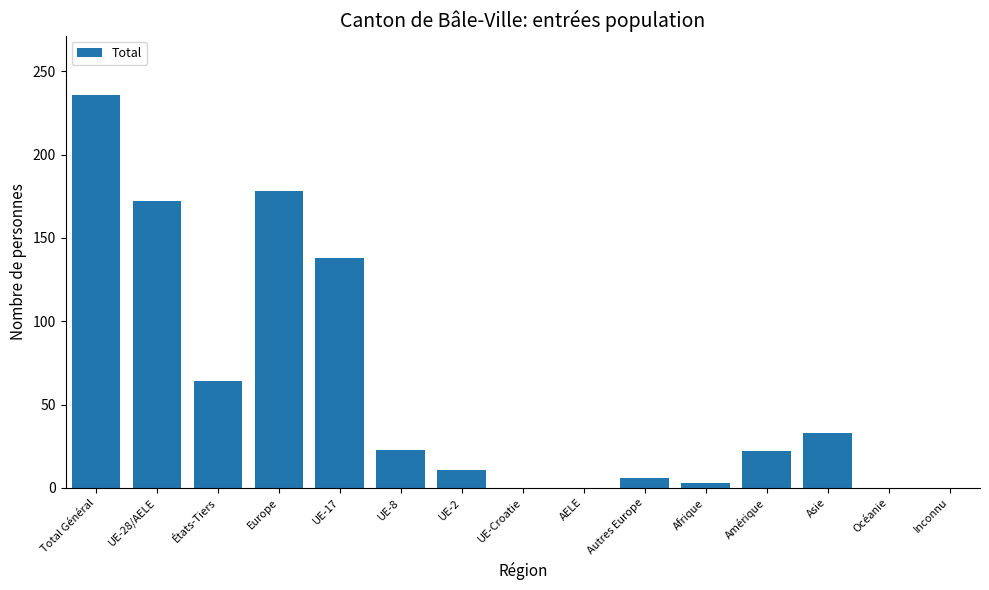

The value at Inconnu is -91. True or false?

False